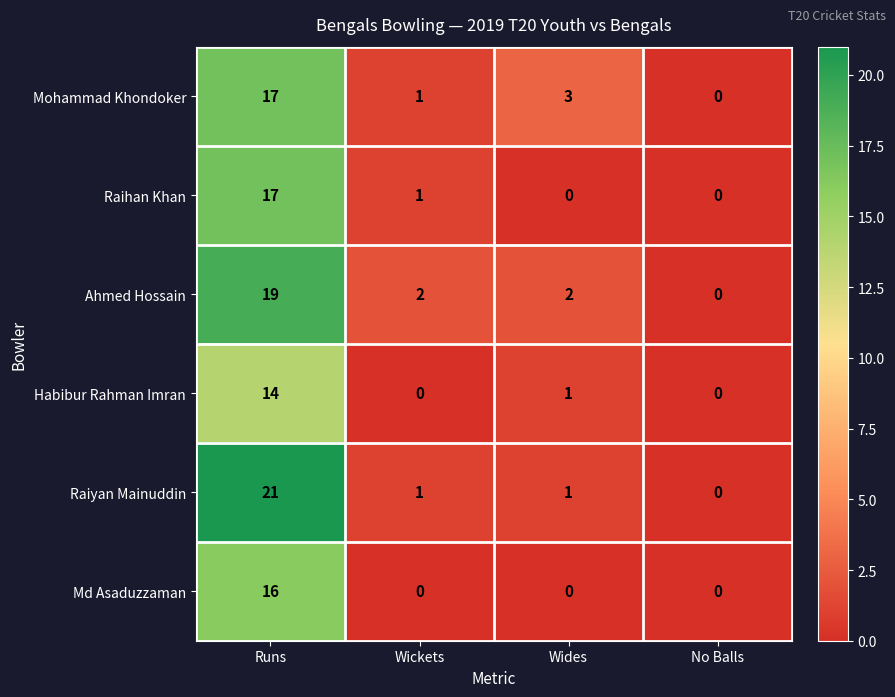

Rank the categories by Mohammad Khondoker value from lowest to highest.

No Balls, Wickets, Wides, Runs